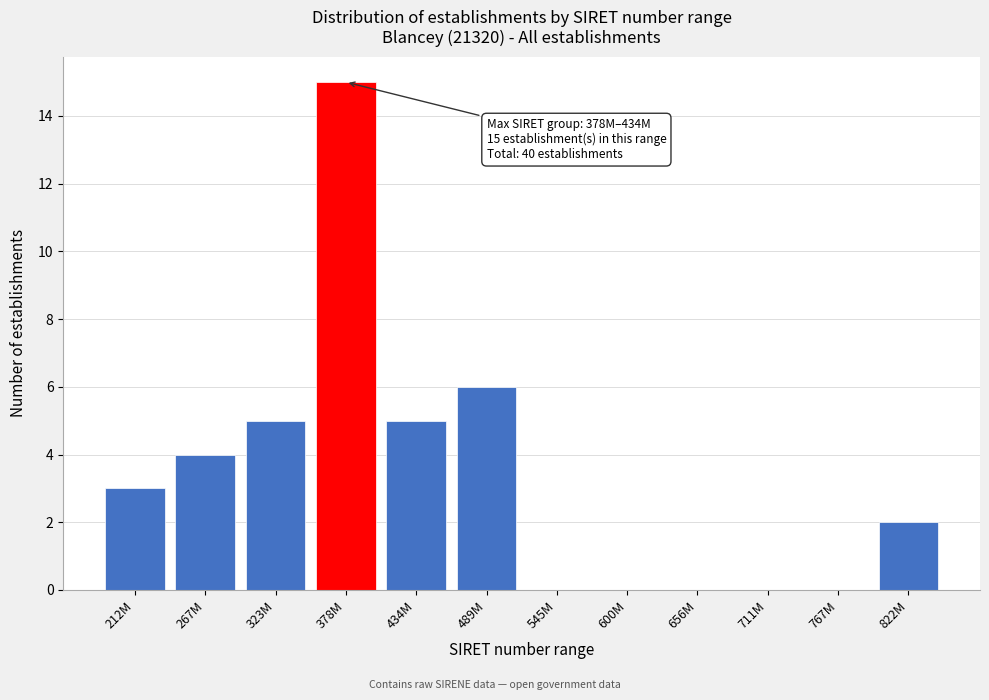

Reading left to right, list all the values displayed in this chart.

212M=3	267M=4	323M=5	378M=15	434M=5	489M=6	545M=0	600M=0	656M=0	711M=0	767M=0	822M=2